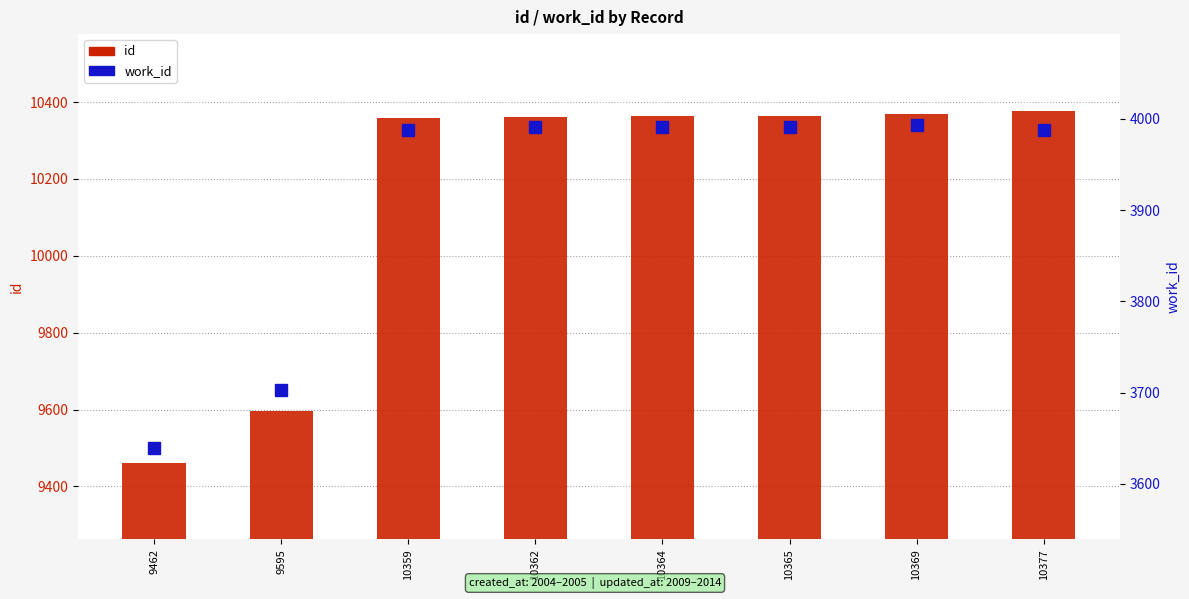

Reading left to right, what are all the values shown in this chart?

id: 9462=9462	9595=9595	10359=10359	10362=10362	10364=10364	10365=10365	10369=10369	10377=10377
work_id: 9462=3639	9595=3703	10359=3988	10362=3991	10364=3991	10365=3991	10369=3993	10377=3988